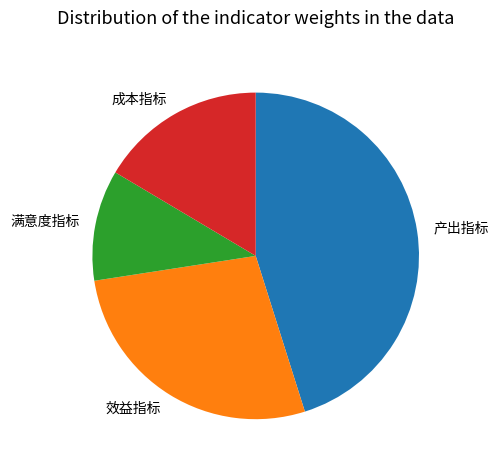

Rank the categories by value from highest to lowest.

产出指标, 效益指标, 成本指标, 满意度指标